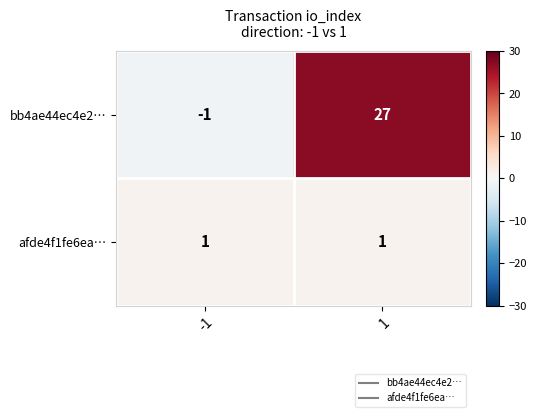

At how many categories does at least one series exceed 11?

1